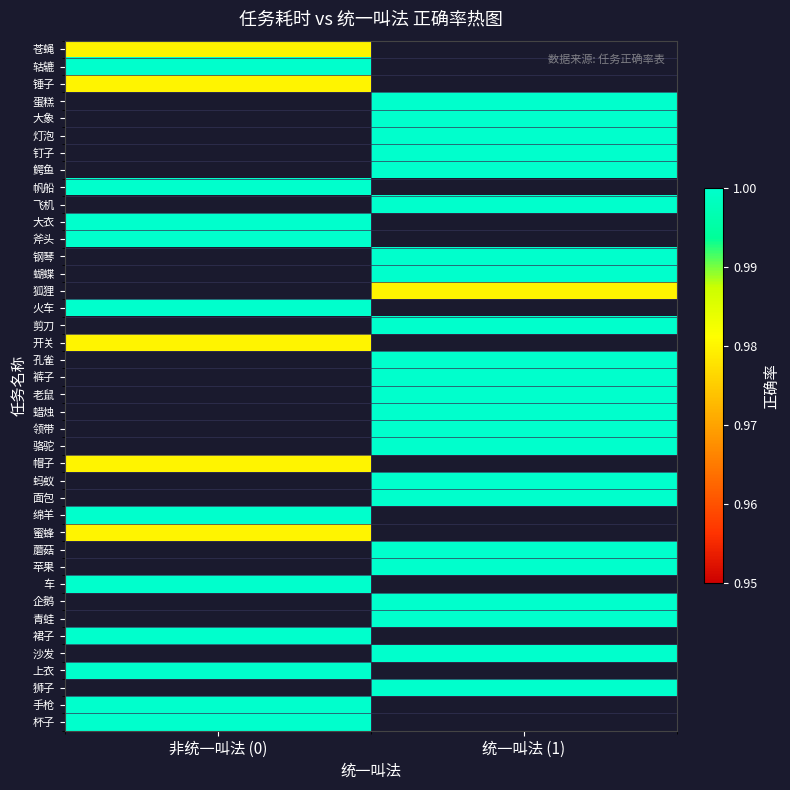

How many categories are shown in the chart?

2